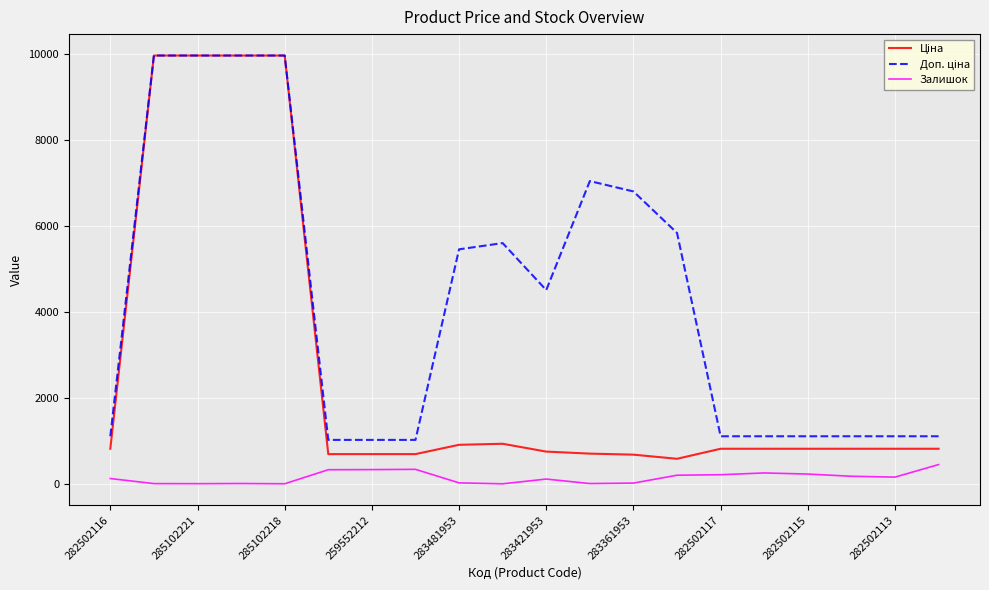

What is the label of the 13th point from the right?

282502117